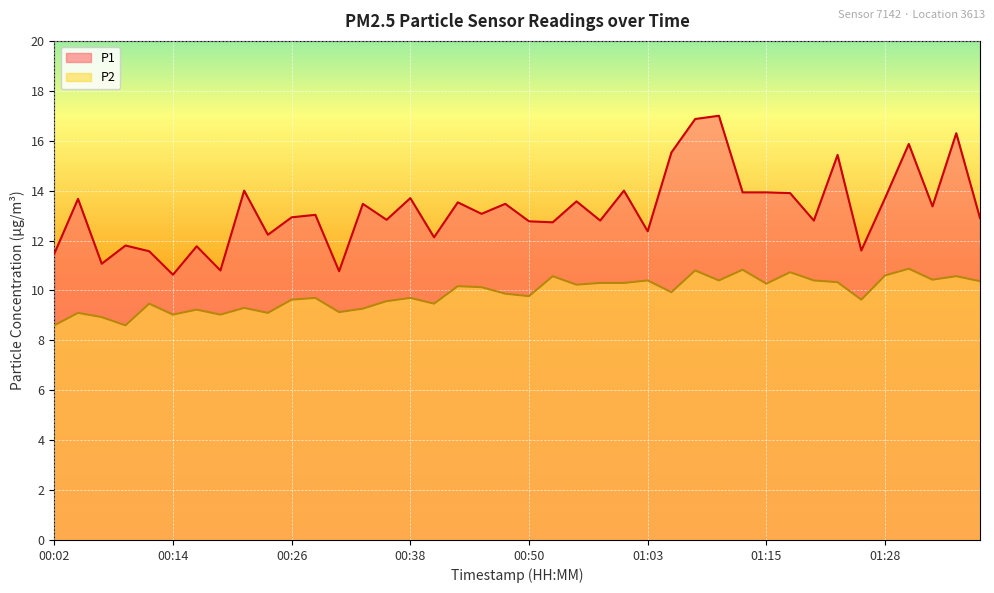

What is the difference between the second highest and second lowest values in the P1 series?

6.1